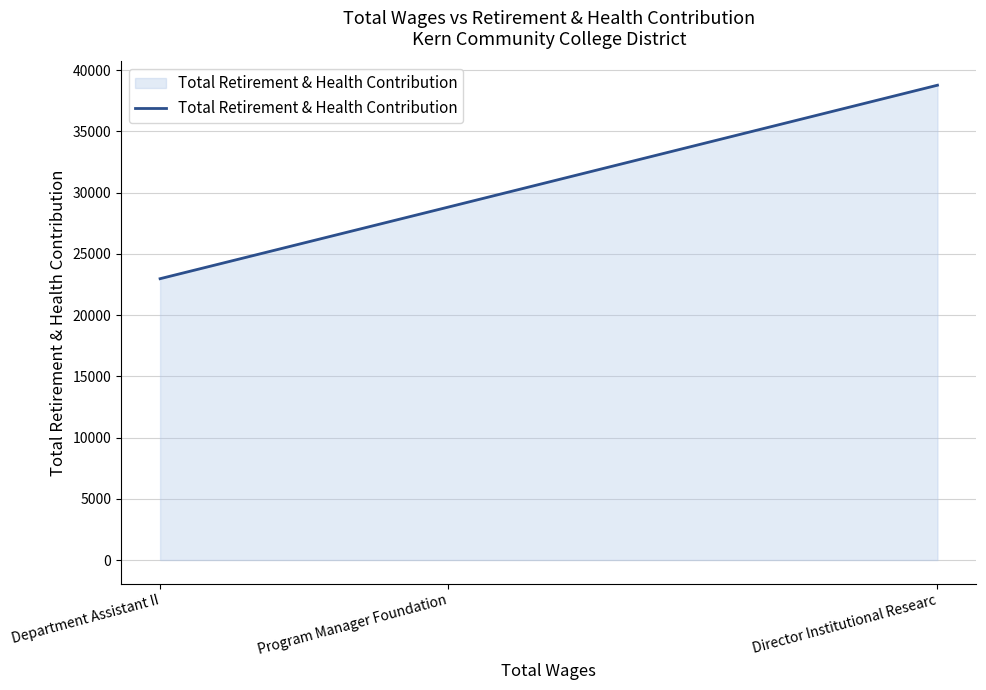

What is the sum of all values?

90554